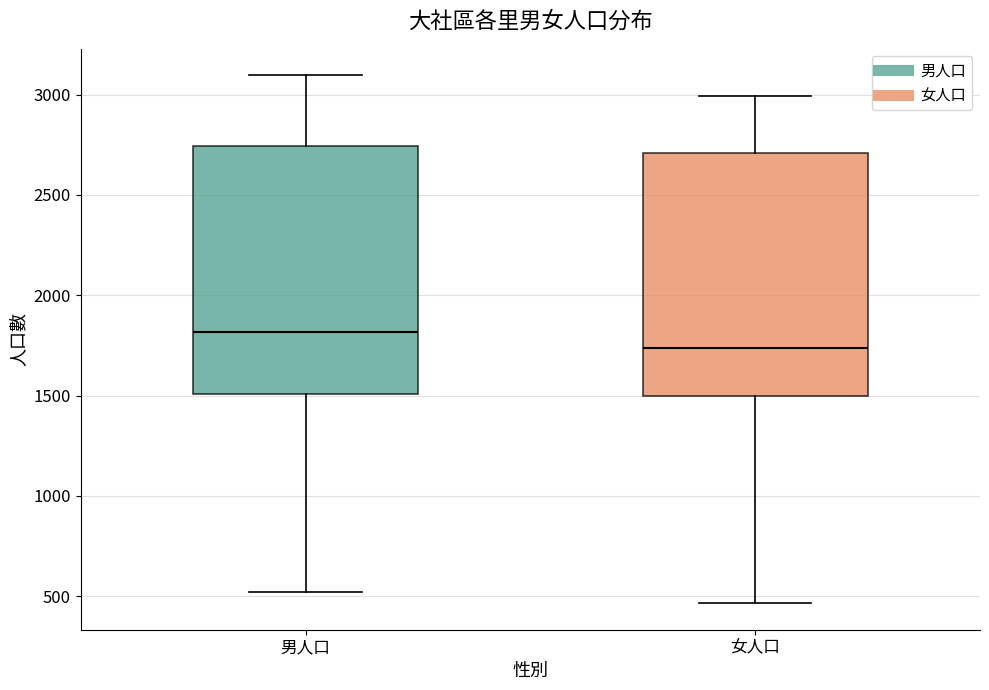

Which box's median line is the lowest?

女人口